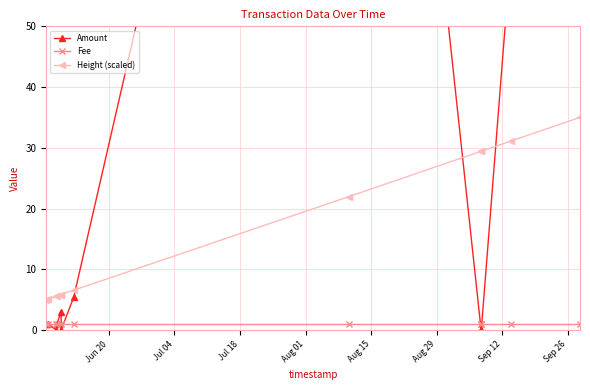

What is the value of the Fee point at the 7th from the left?

1.0